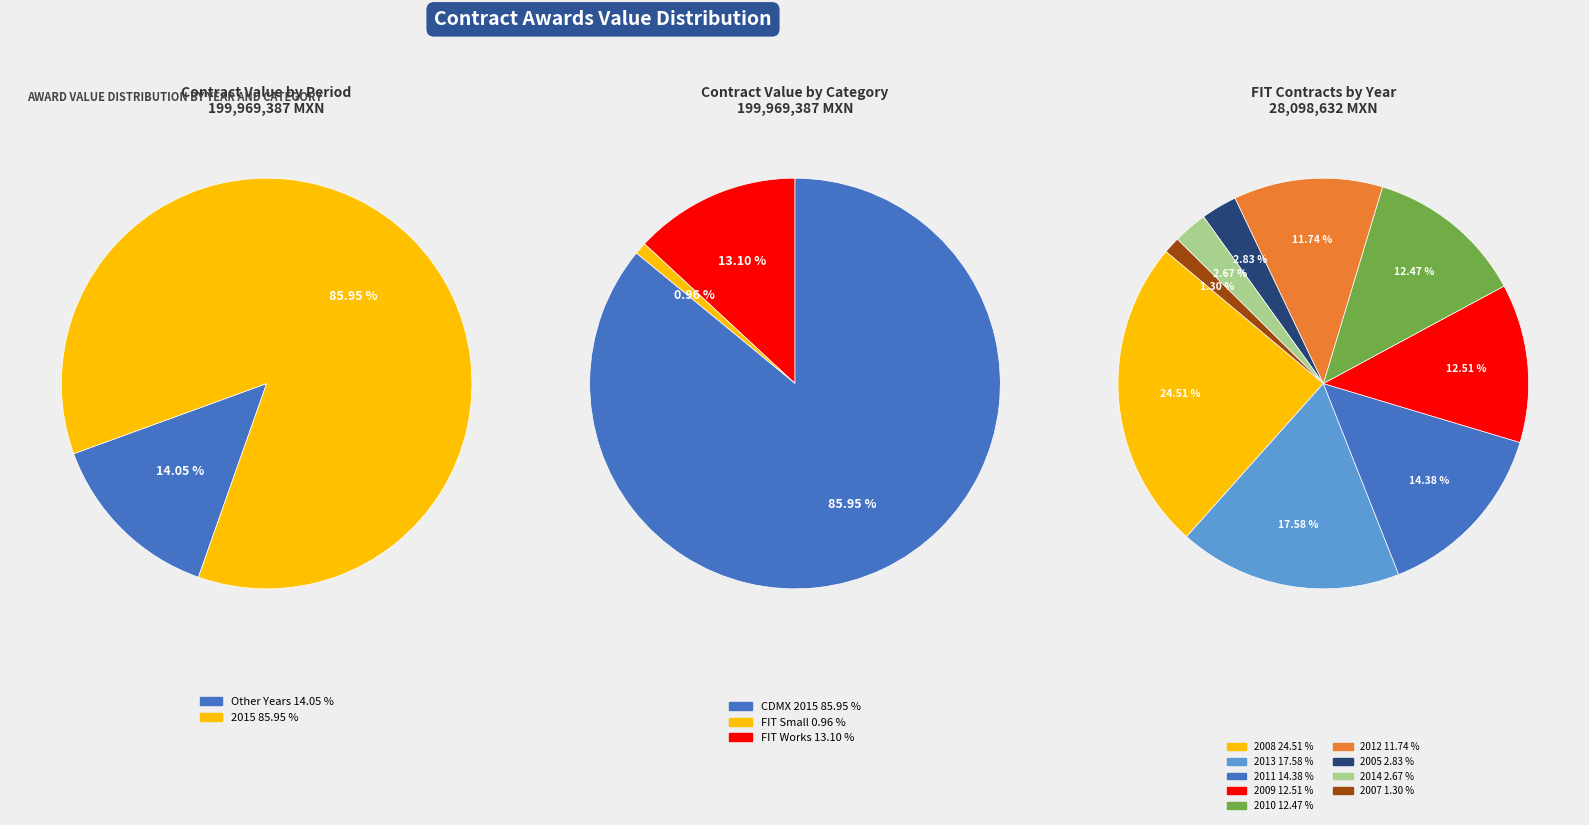

Is it true that 2007 is 1% of the pie?

False